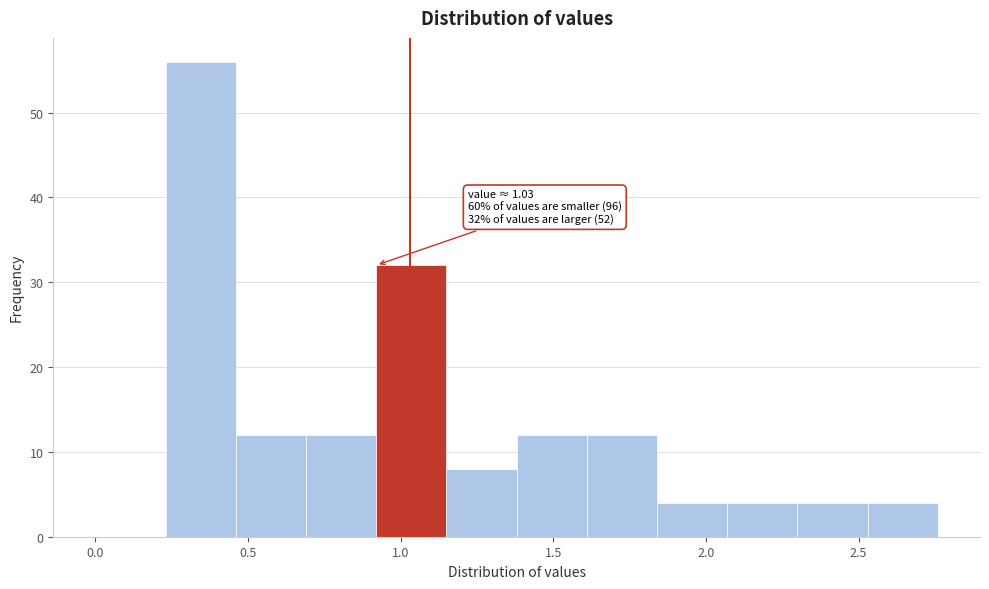

Which range on the x-axis has the tallest bar?

0.23 to 0.46